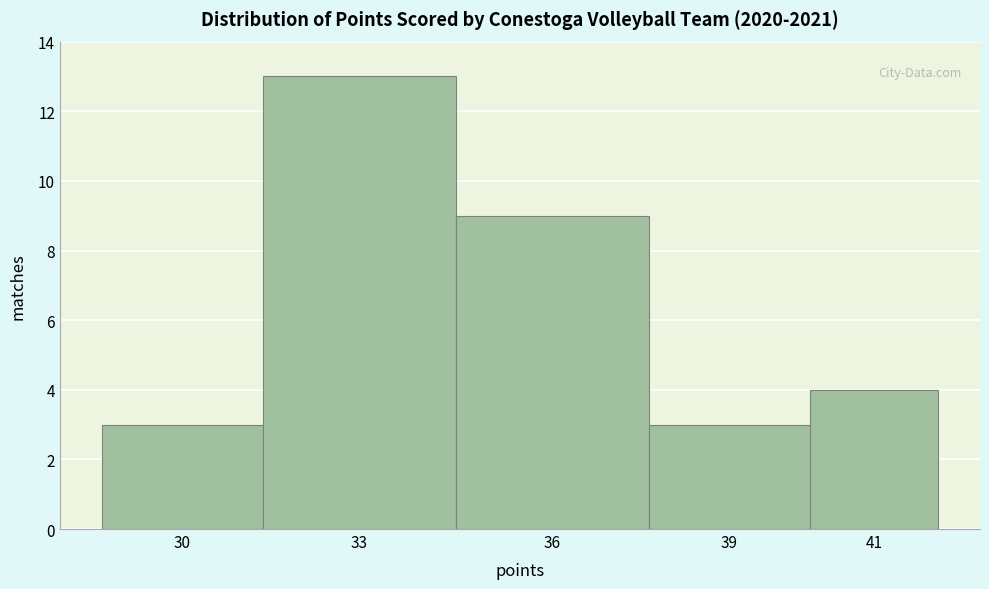

Reading right to left, list all the values displayed in this chart.

4	3	9	13	3